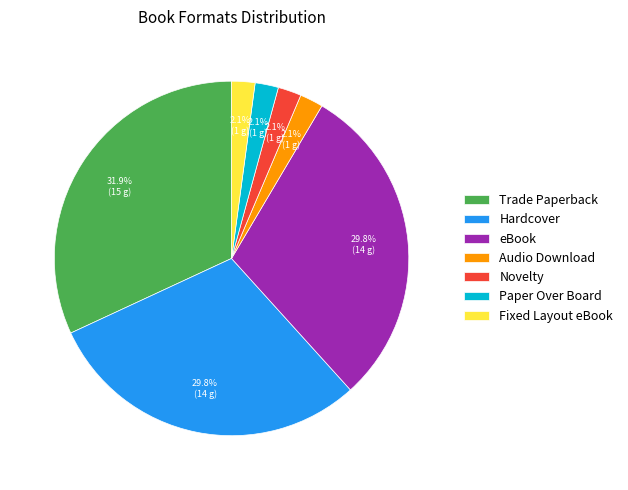

True or false: Novelty accounts for 16% of the total.

False